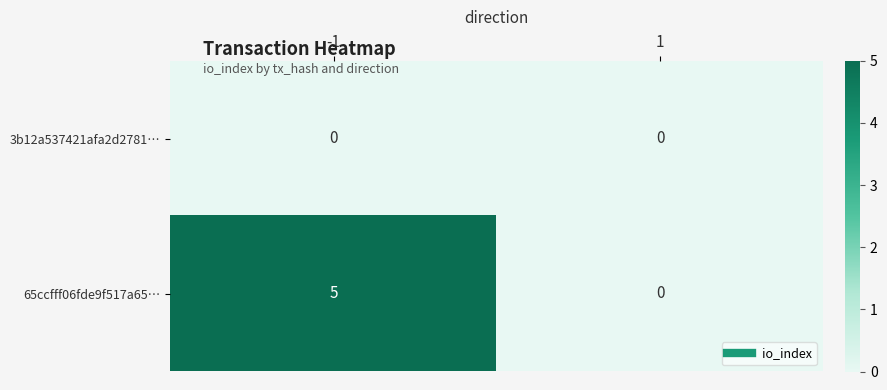

Read the 65ccfff06fde9f517a65… value at -1.

5